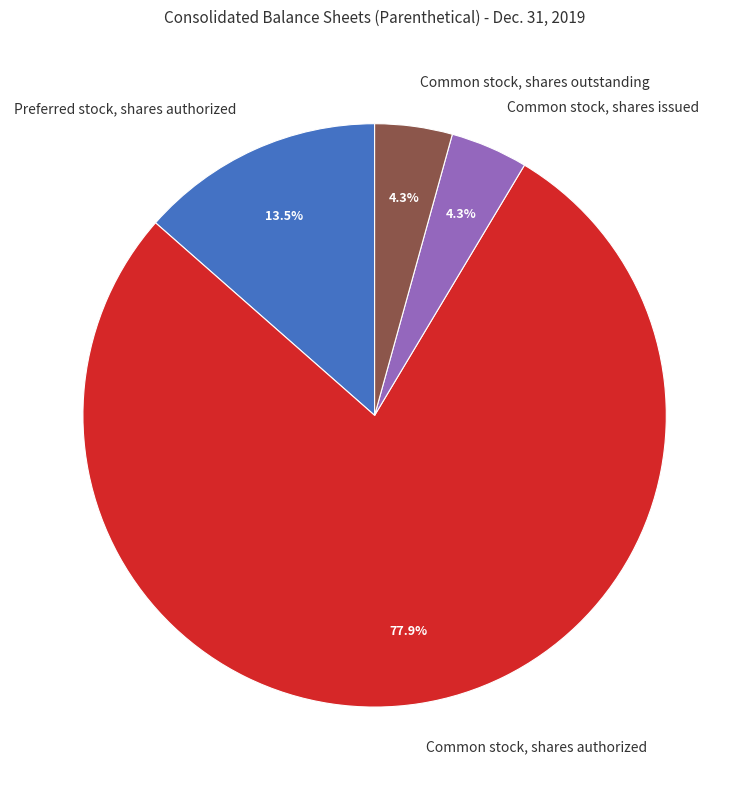

Which category has the biggest portion of the pie?

Common stock, shares authorized